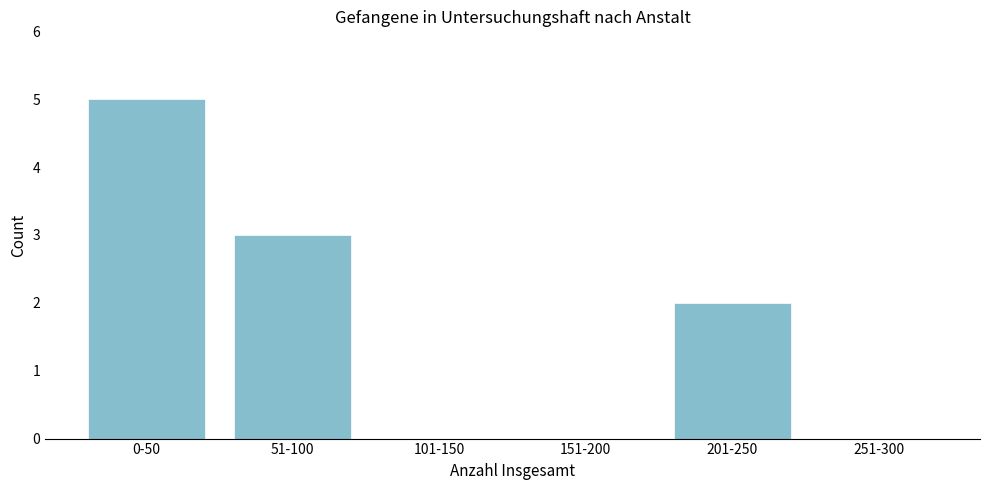

Reading right to left, transcribe all the data shown in this chart.

251-300=0	201-250=2	151-200=0	101-150=0	51-100=3	0-50=5